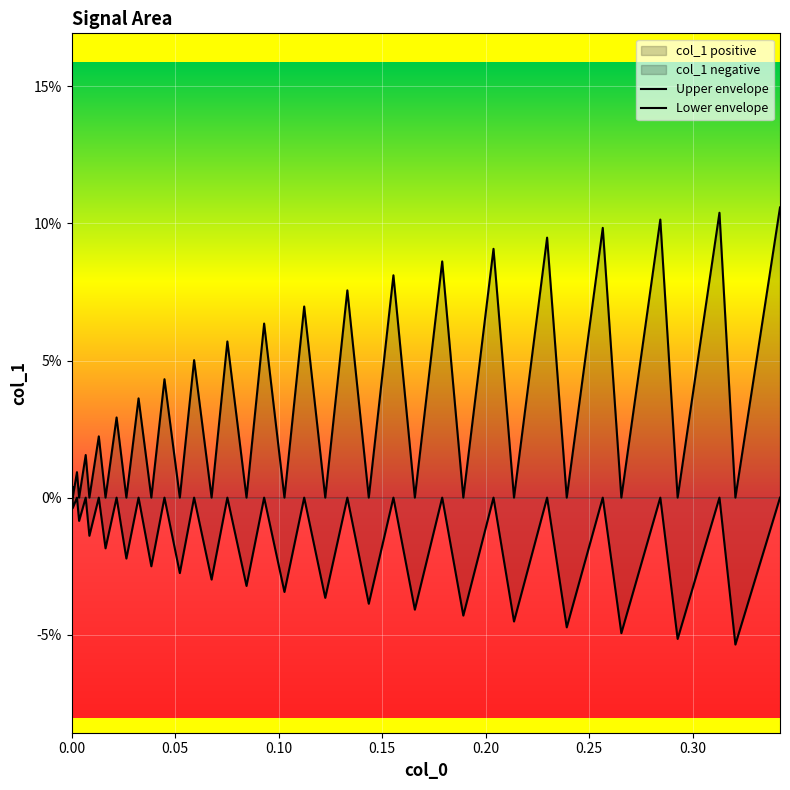

Reading left to right, what are all the values shown in this chart?

Upper envelope: 0.0	0.0	0.0	0.0	0.0	0.0	0.0	0.0	0.0	0.0	0.0	0.0	0.0	0.0	0.0	0.1	0.0	0.1	0.0	0.1	0.0	0.1	0.0	0.1	0.0	0.1	0.0	0.1	0.0	0.1	0.0	0.1	0.0	0.1	0.0	0.1	0.0	0.1	0.0	0.1
Lower envelope: 0.0	0.0	-0.0	0.0	-0.0	0.0	-0.0	0.0	-0.0	0.0	-0.0	0.0	-0.0	0.0	-0.0	0.0	-0.0	0.0	-0.0	0.0	-0.0	0.0	-0.0	0.0	-0.0	0.0	-0.0	0.0	-0.0	0.0	-0.0	0.0	-0.0	0.0	-0.0	0.0	-0.1	0.0	-0.1	0.0